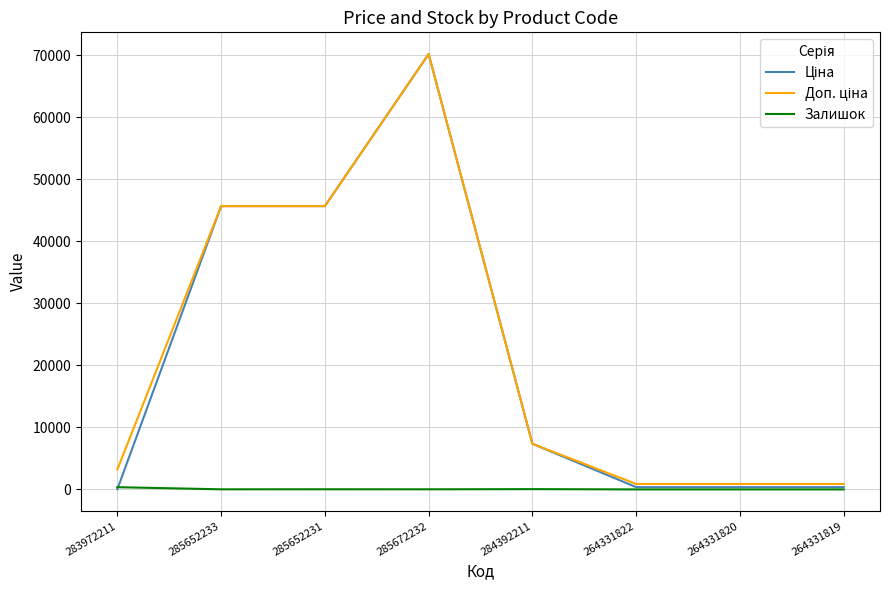

The Залишок series shows 1.0 at 264331820. True or false?

True